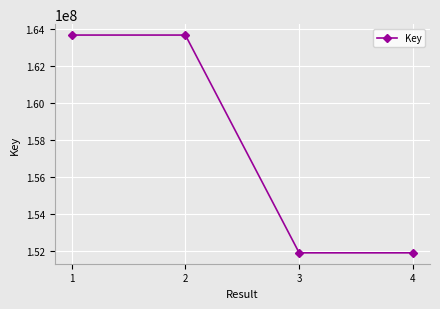

What is the ratio of the value at 3 to the value at 1?

0.9